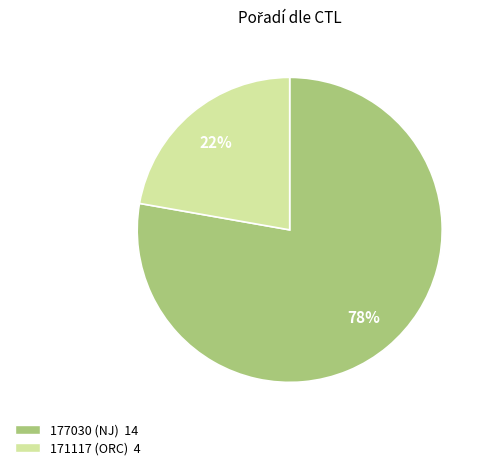

Combined, do 171117 (ORC) and 177030 (NJ) account for over 50%?

Yes